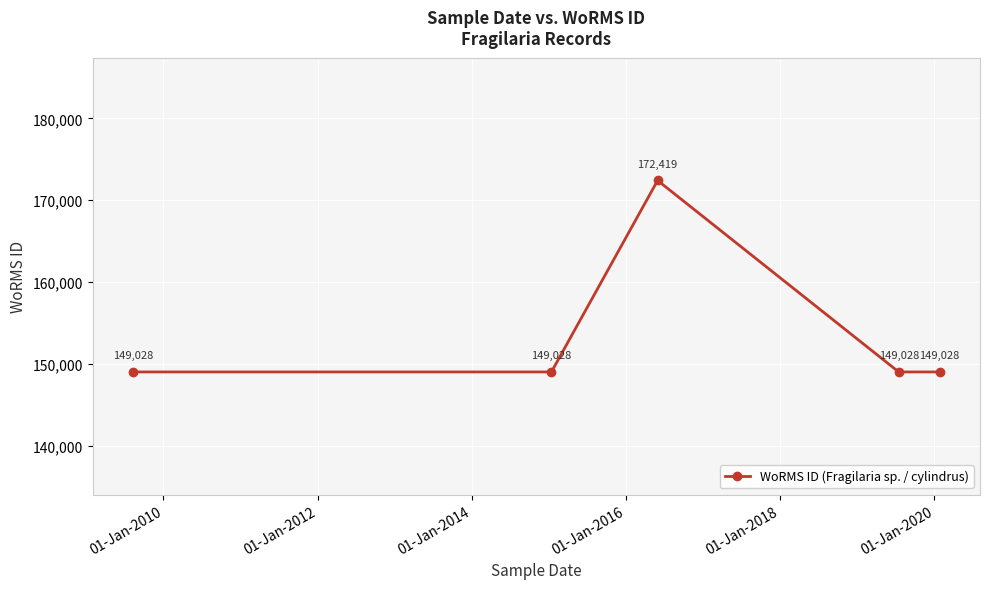

What is the maximum value shown in the chart?

172419